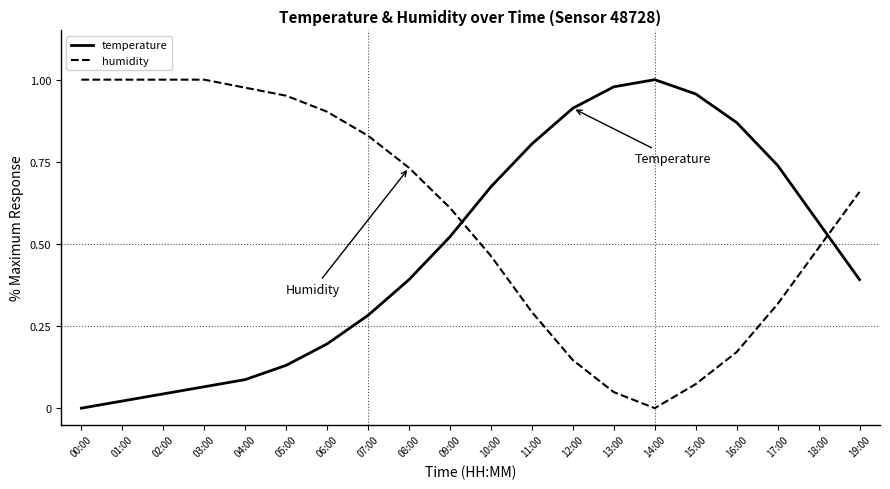

Is it true that temperature equals 0.5 at 19:00?

False